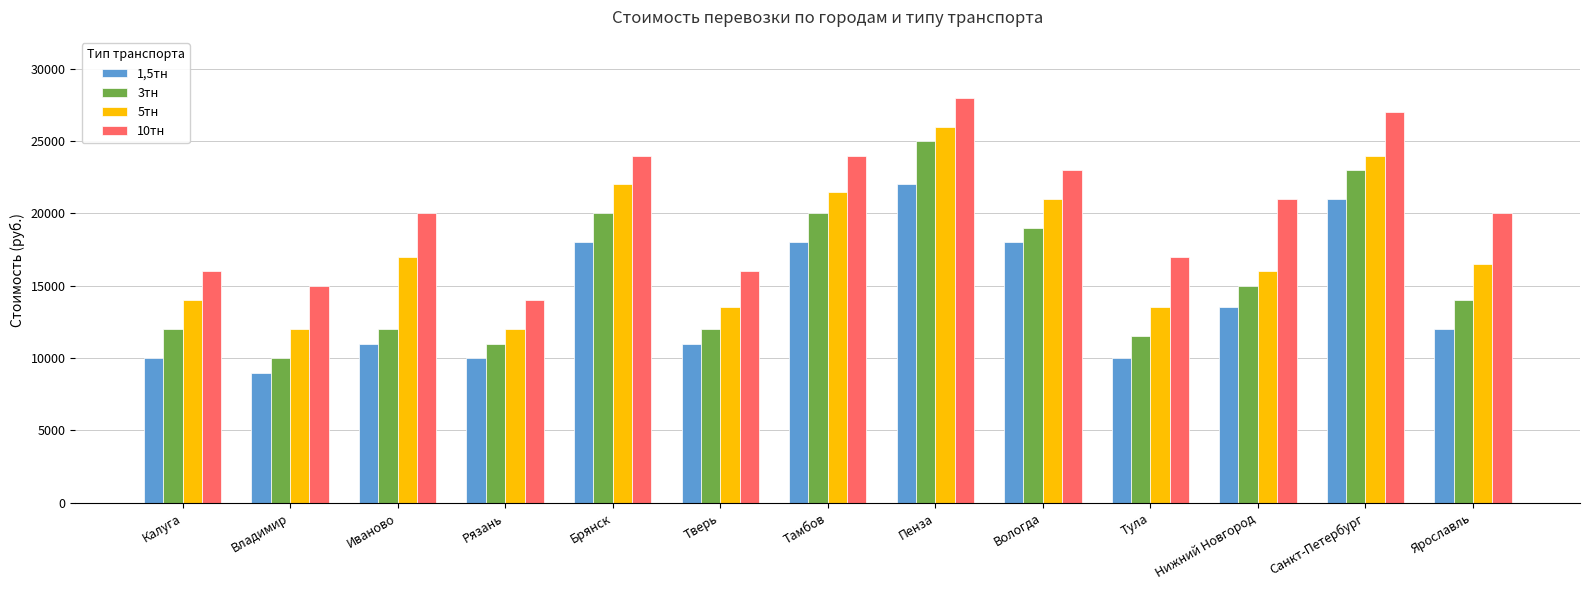

What is the value of the 10тн bar at the 3rd from the left?

20000